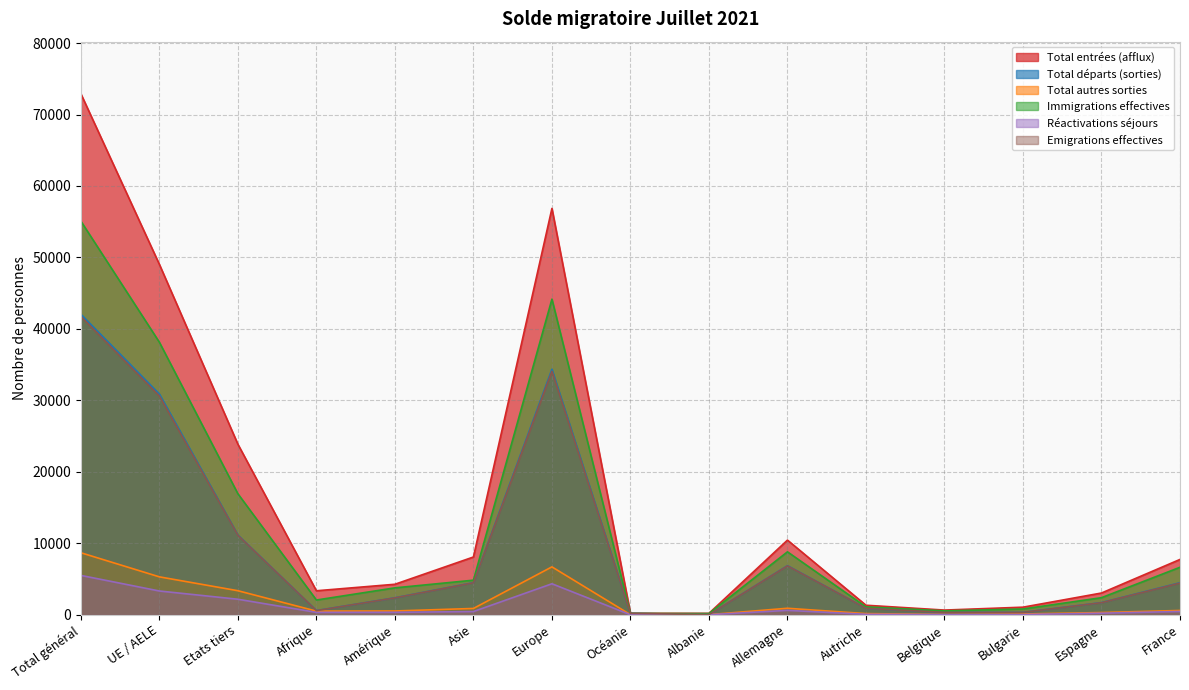

At which category does Total entrées (afflux) reach its first local valley?

Afrique